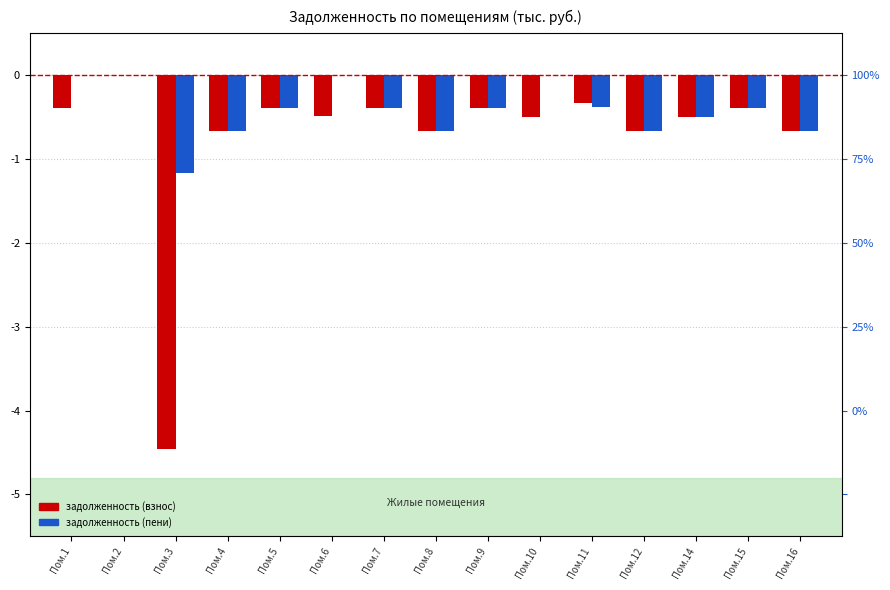

True or false: задолженность (пени) has a value of -0.5 at Пом.14.

True